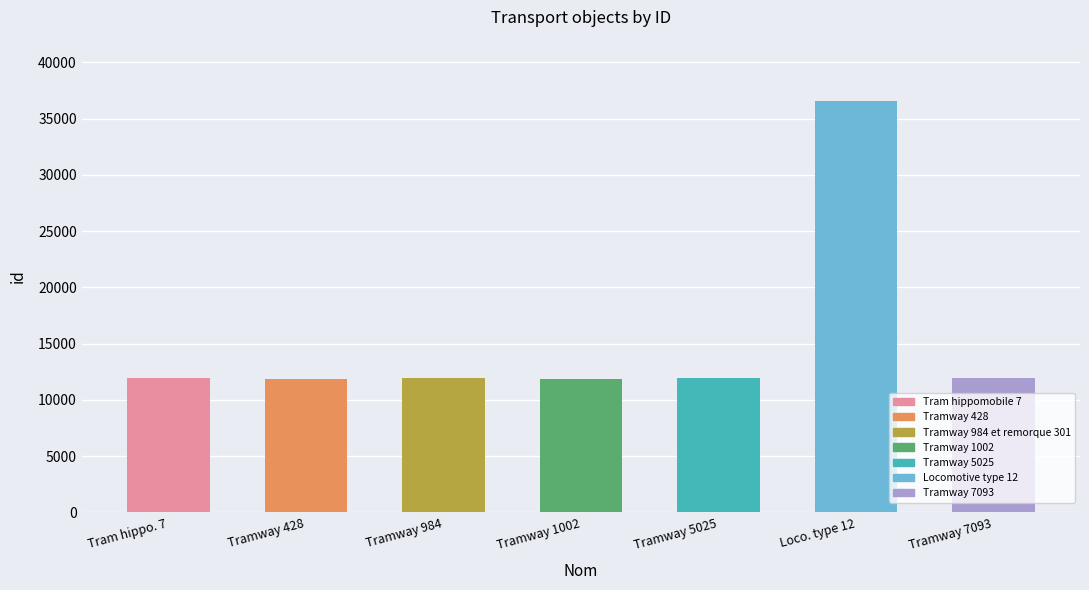

True or false: the data shows 11889 at Tramway 1002.

True